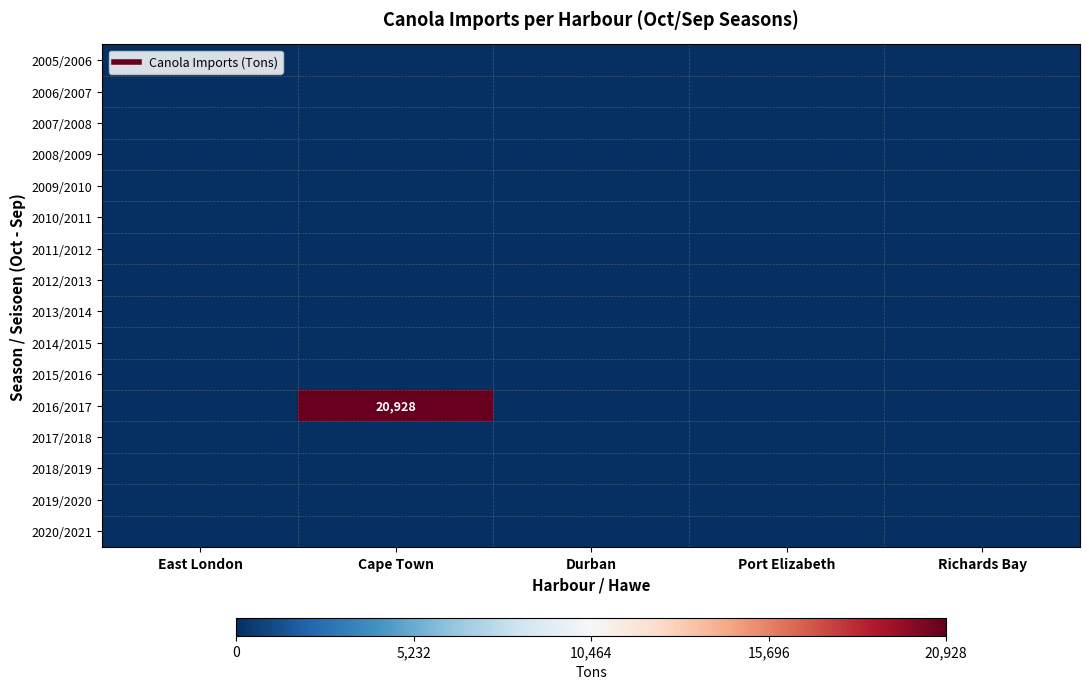

Is the value of 2020/2021 at East London greater than the value of 2007/2008 at Port Elizabeth?

No